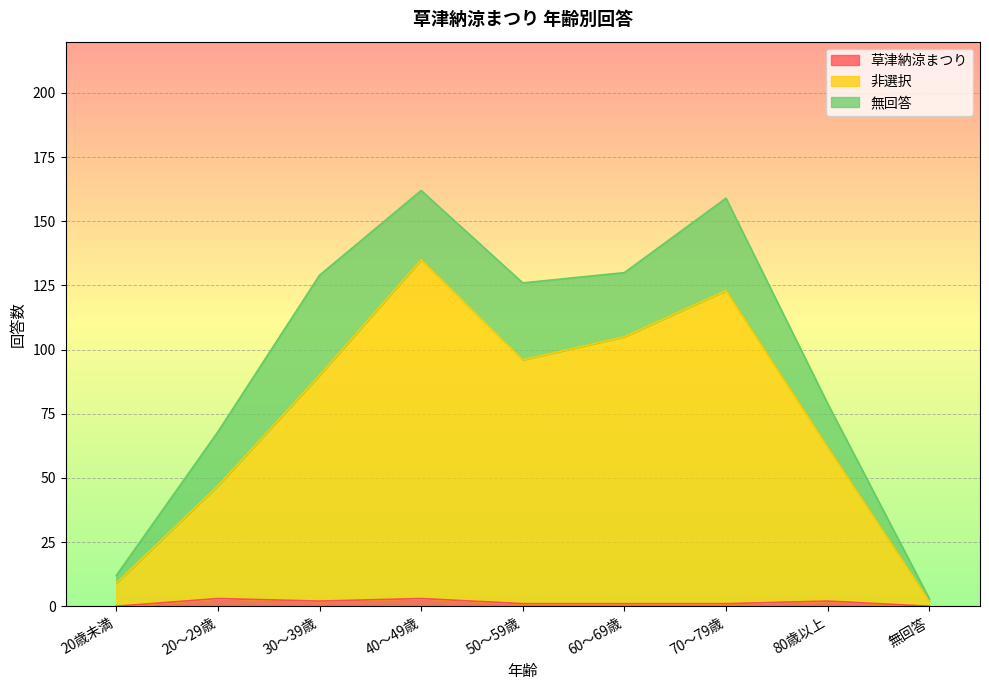

Does the chart display data point markers on the line(s)?

No